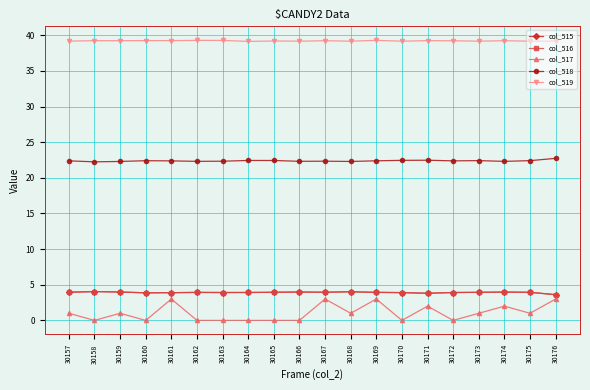

At how many categories does at least one series exceed 36?

20